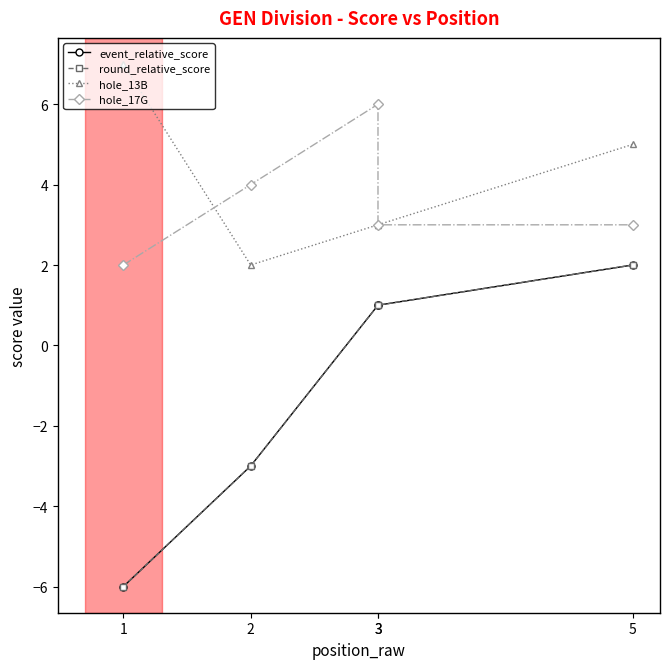

Is this an area chart (filled region under the line)?

No